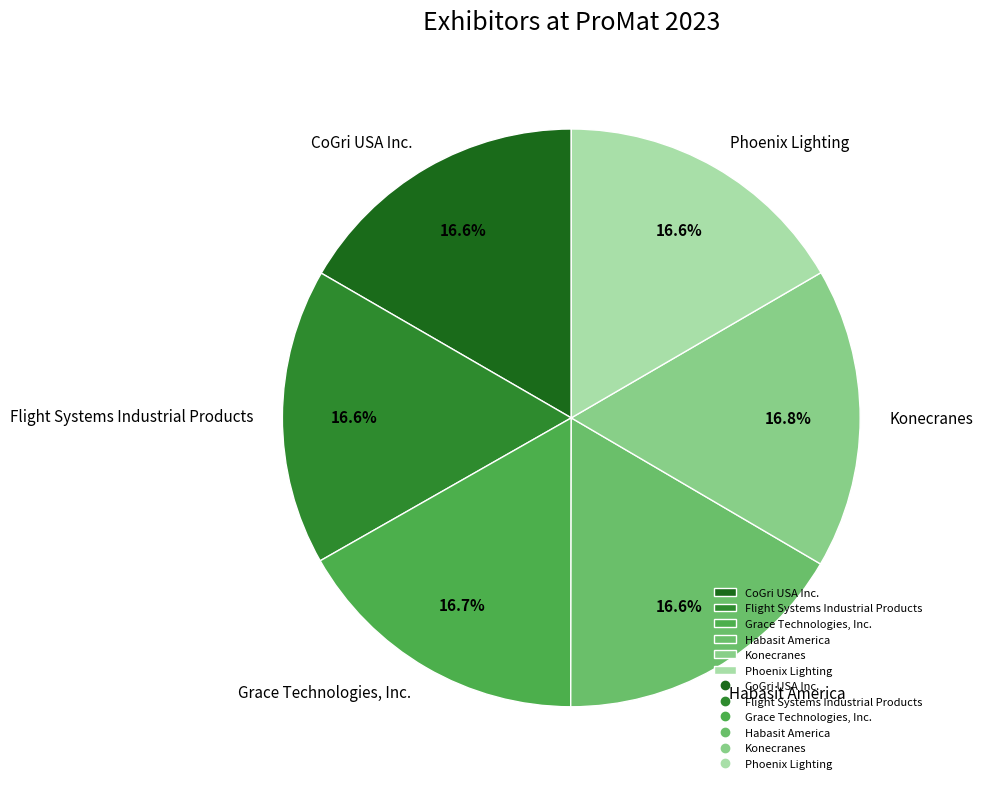

To the nearest percent, what percentage of the pie is Habasit America?

17%